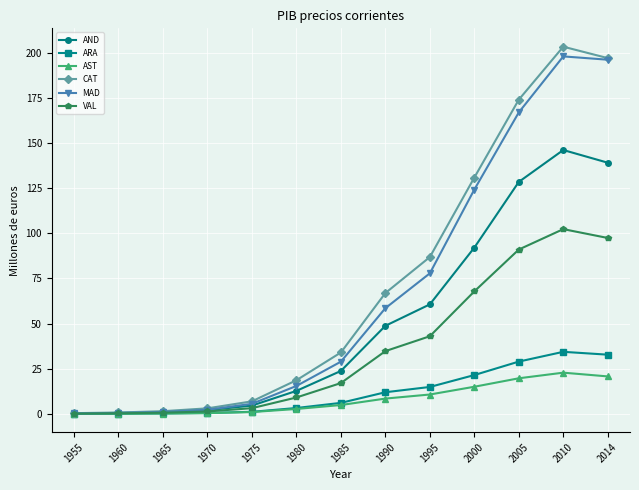

What is the approximate value of AND at 2000?

92.1